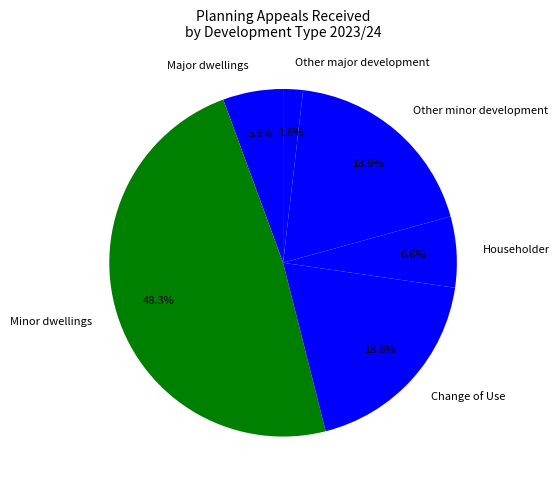

Is Other minor development the majority of the pie?

No